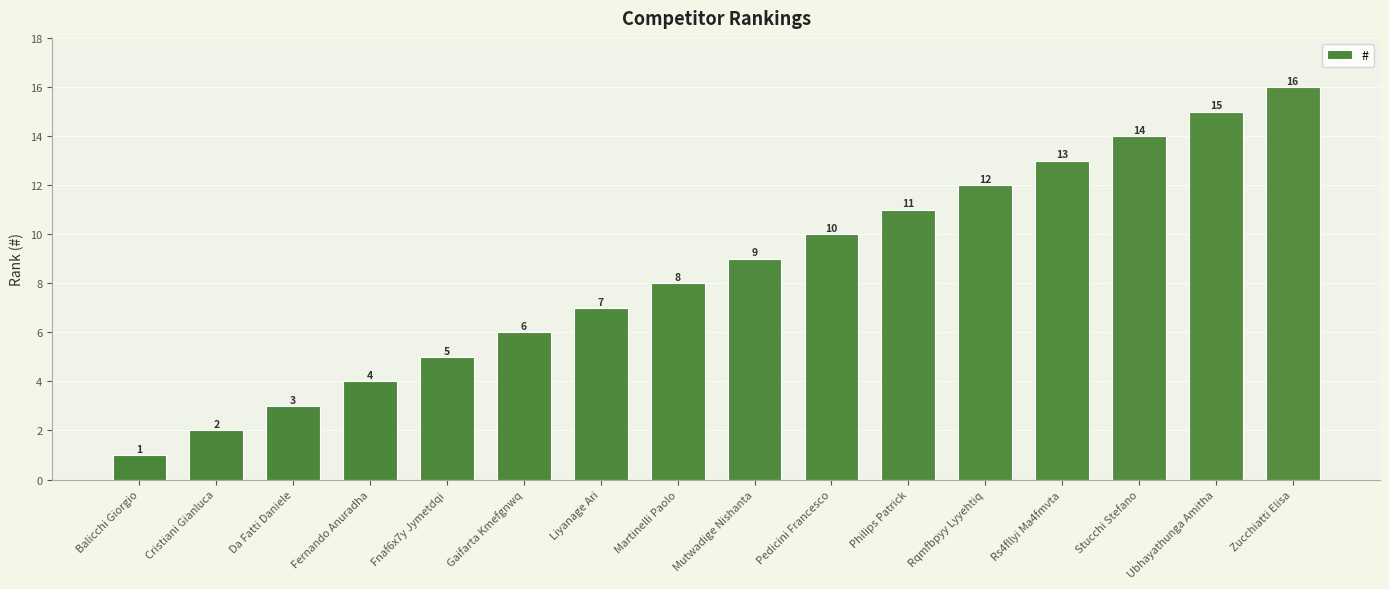

Where is the data nearest to the value 8?

Martinelli Paolo